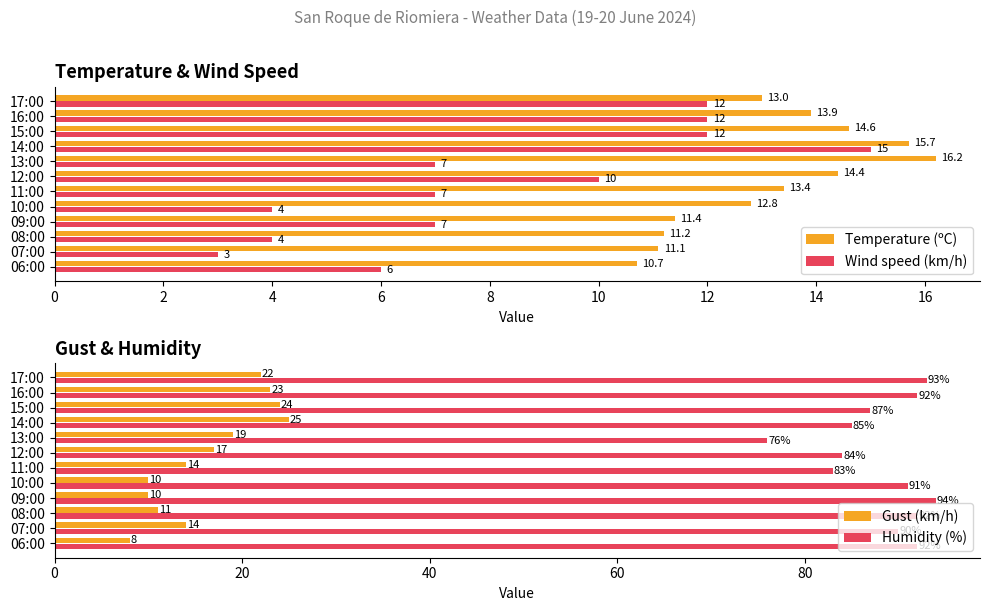

The value of Wind speed (km/h) at 13:00 is 11.1. True or false?

False